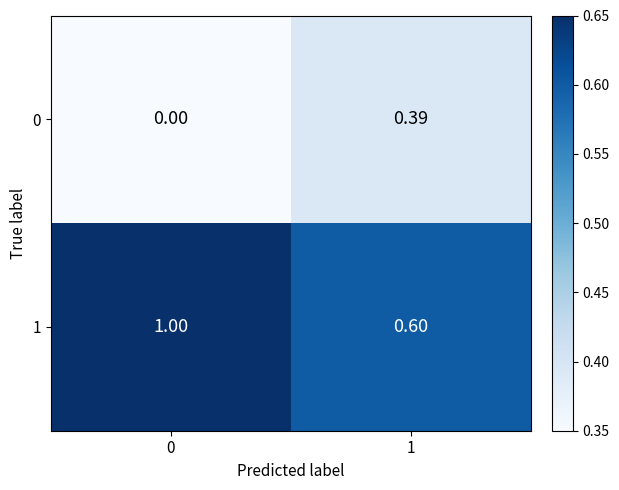

Is the value of 0 at 0 greater than the value of 1 at 0?

No